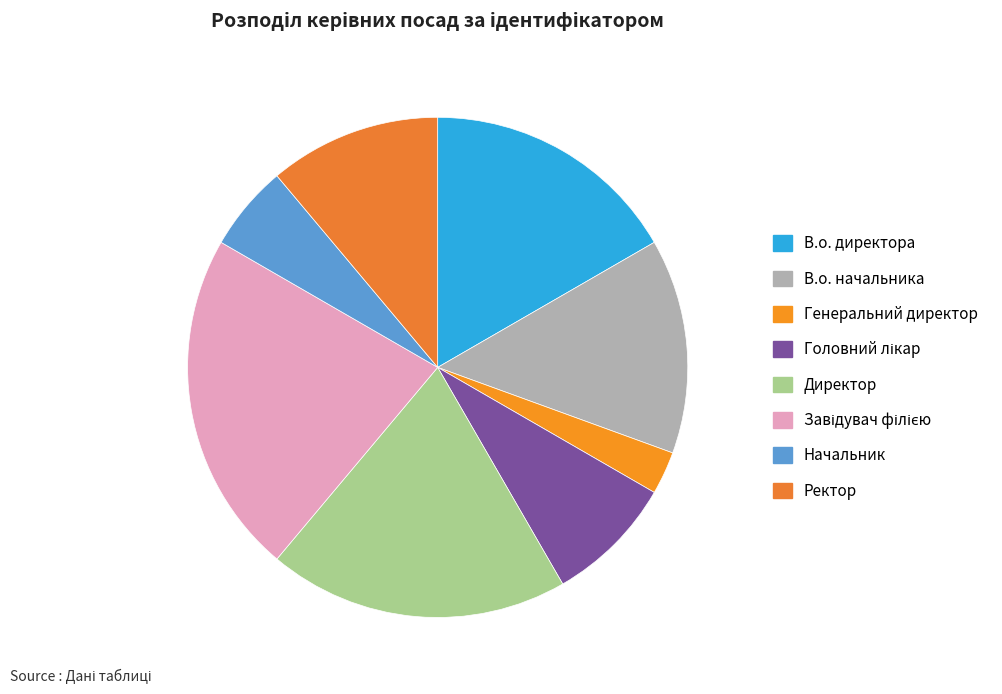

Is Генеральний директор the majority of the pie?

No